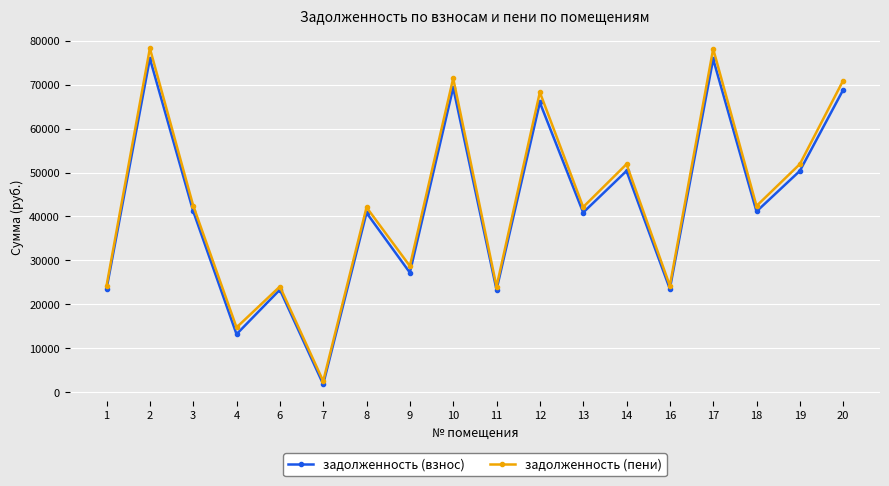

True or false: задолженность (пени) and задолженность (взнос) intersect in this chart.

False